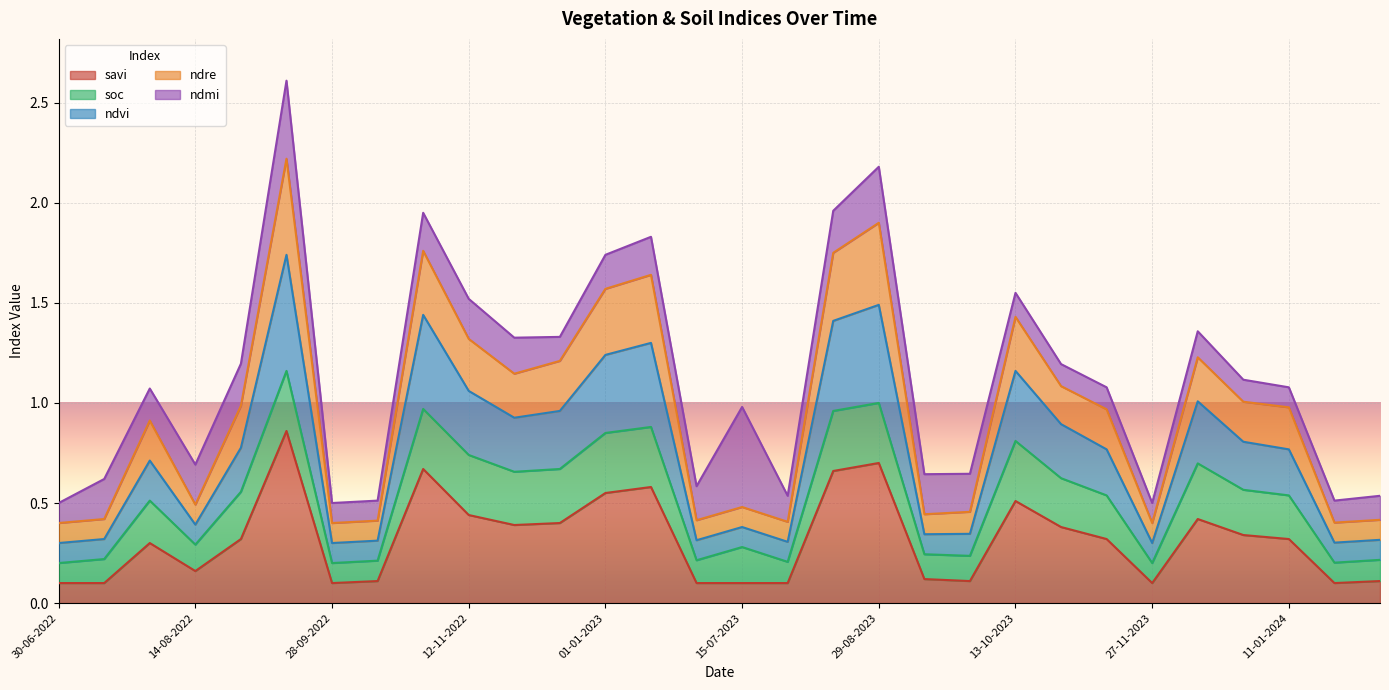

Which category has the lowest value across all series?

30-06-2022